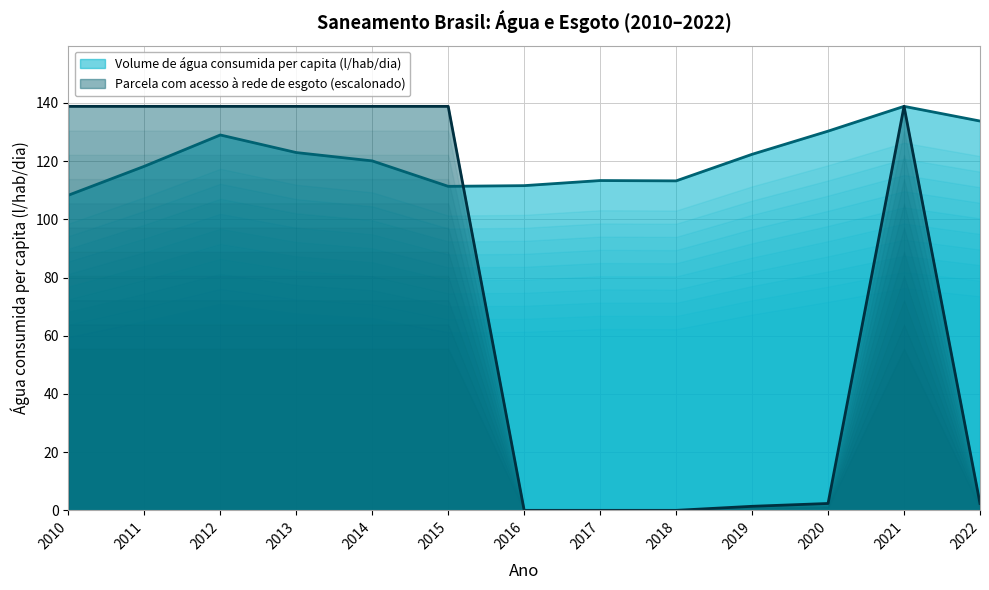

What is the total value across all series at 2012?

267.8